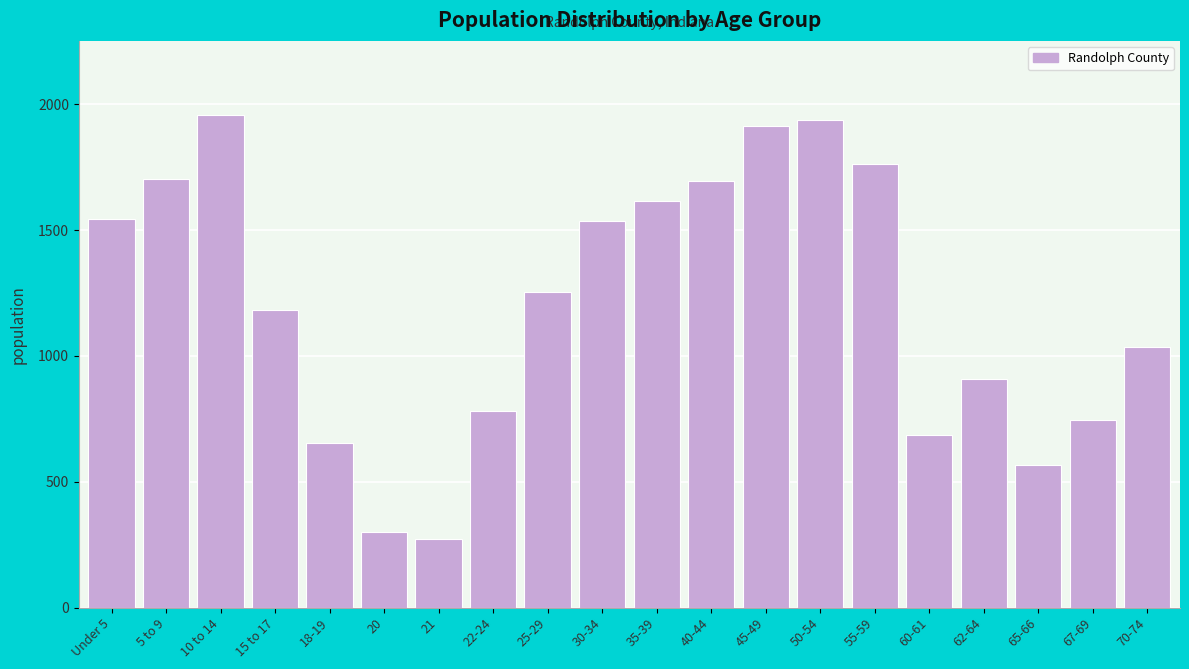

What is the smallest value displayed?

272